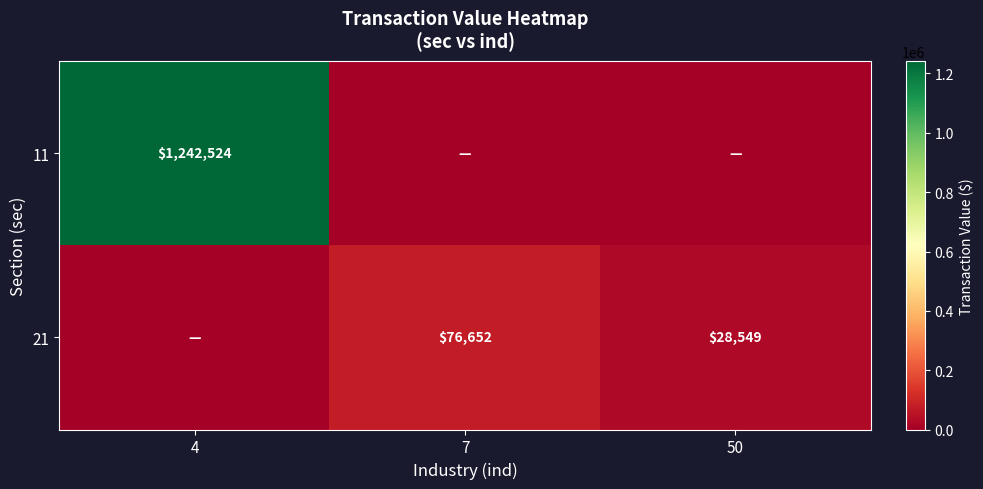

What is the sum of all 21 values?

105201